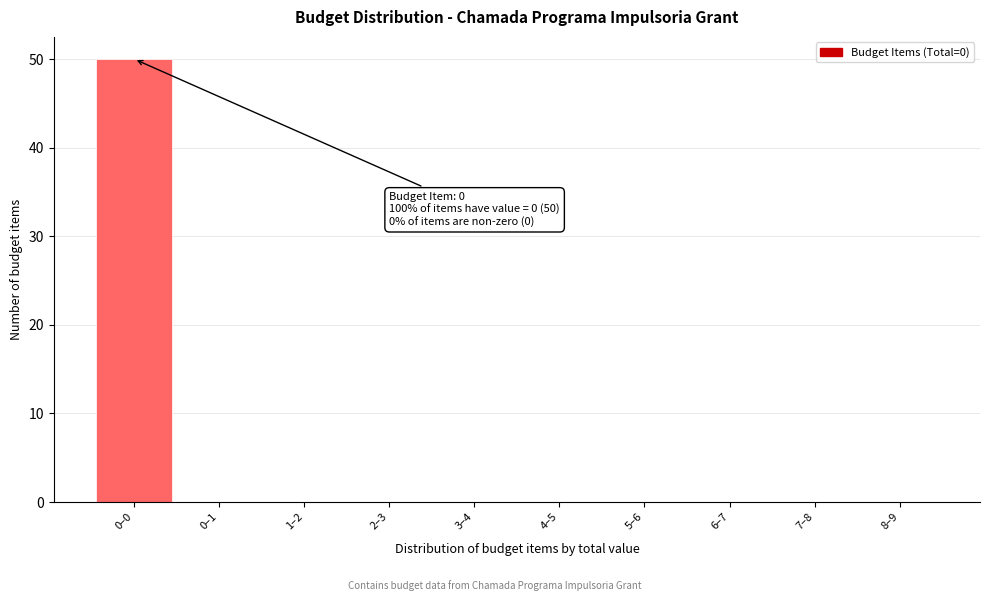

Reading right to left, list all the values displayed in this chart.

8–9=0	7–8=0	6–7=0	5–6=0	4–5=0	3–4=0	2–3=0	1–2=0	0–1=0	0–0=50